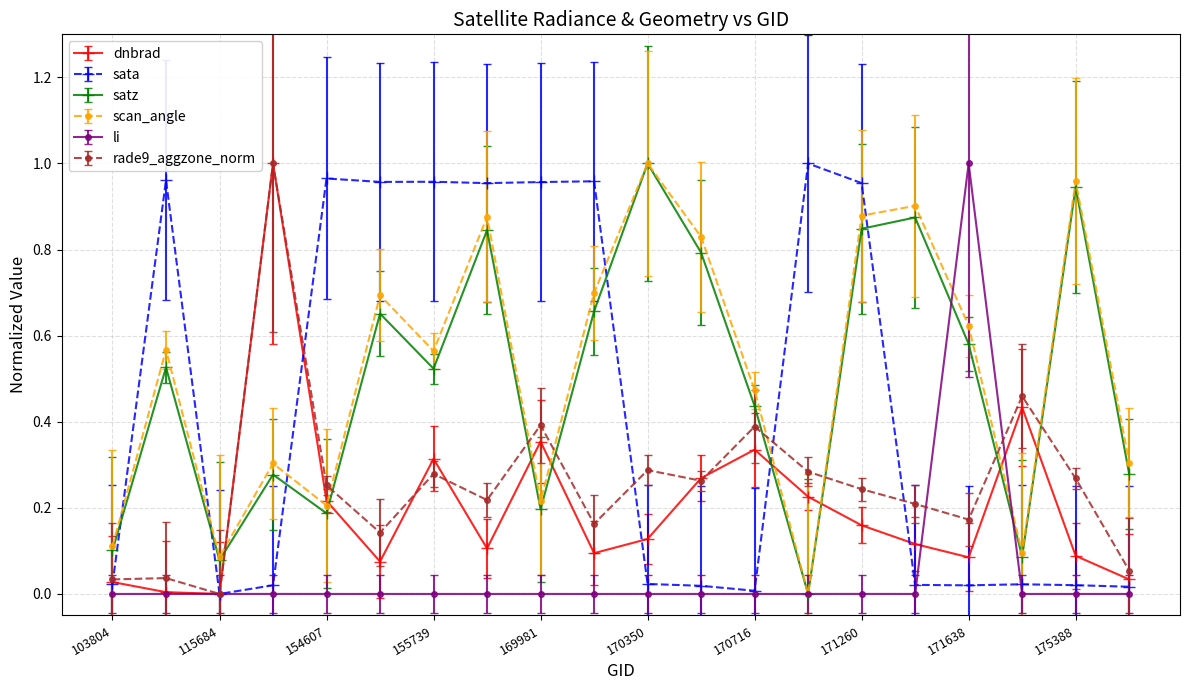

Does the chart display data point markers on the line(s)?

Yes